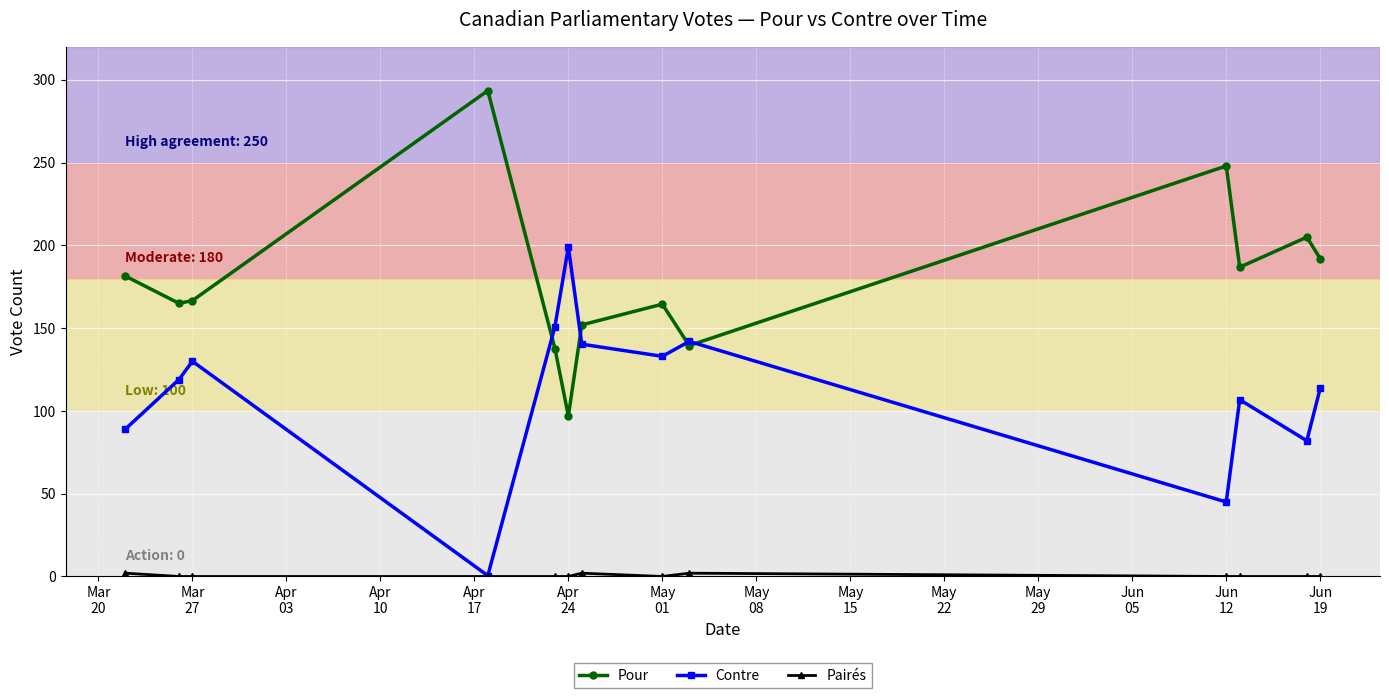

What is the value of the Pour point at the 13th from the left?

192.0